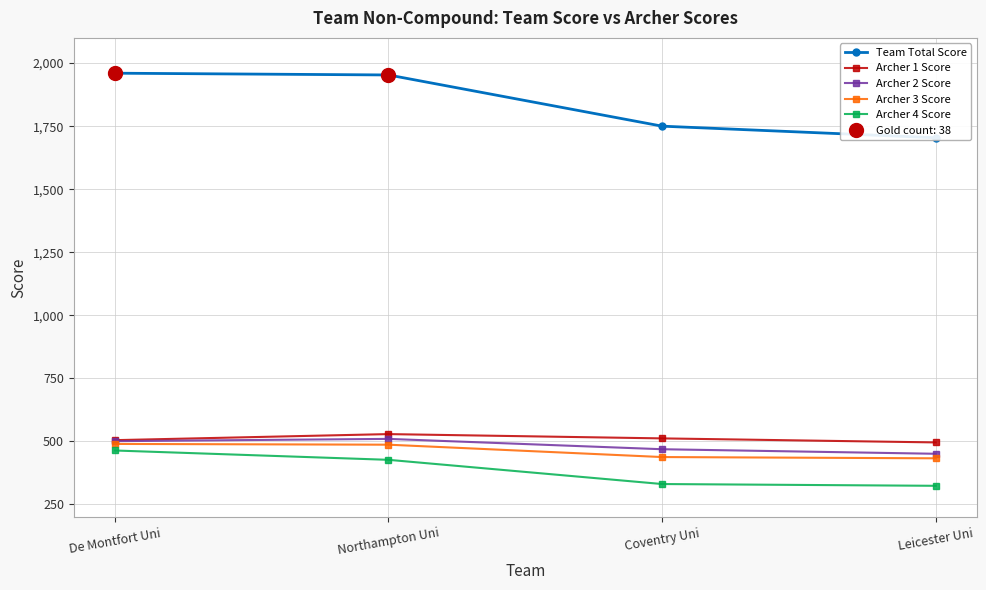

At which label is Archer 3 Score closest to 461?

Coventry Uni